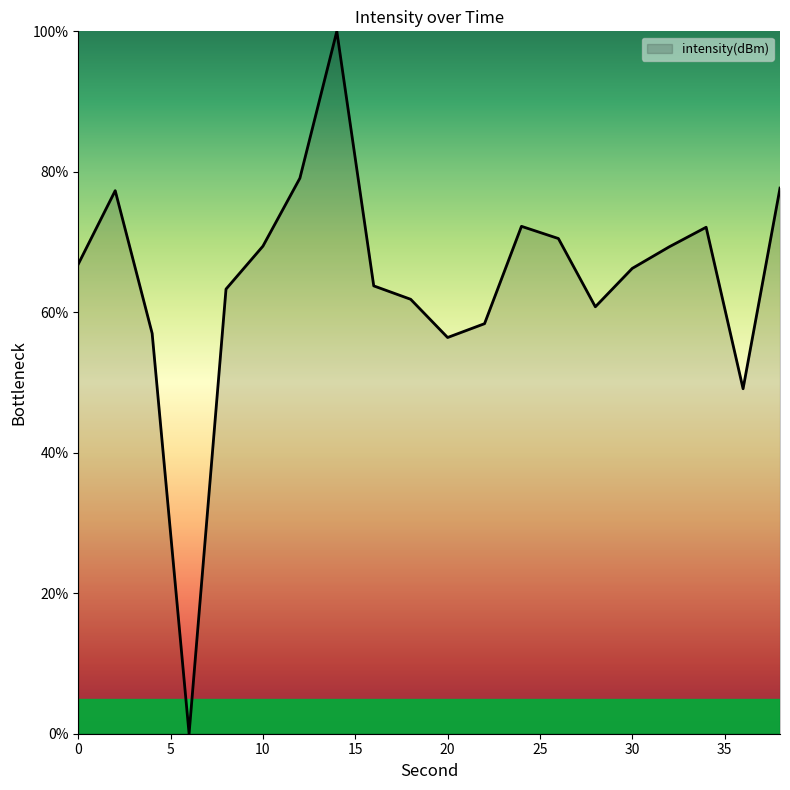

What is the greatest value displayed?

100.0